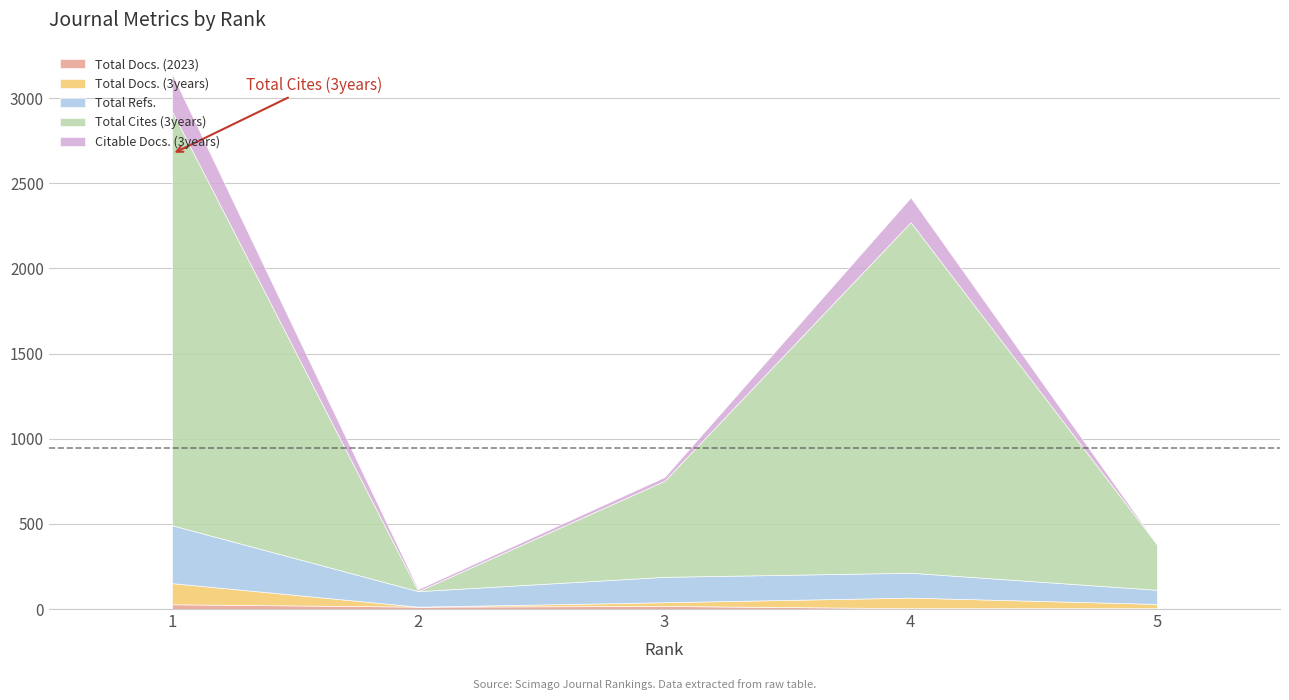

What are all the series names shown in the legend?

Total Docs. (2023), Total Docs. (3years), Total Refs., Total Cites (3years), Citable Docs. (3years)